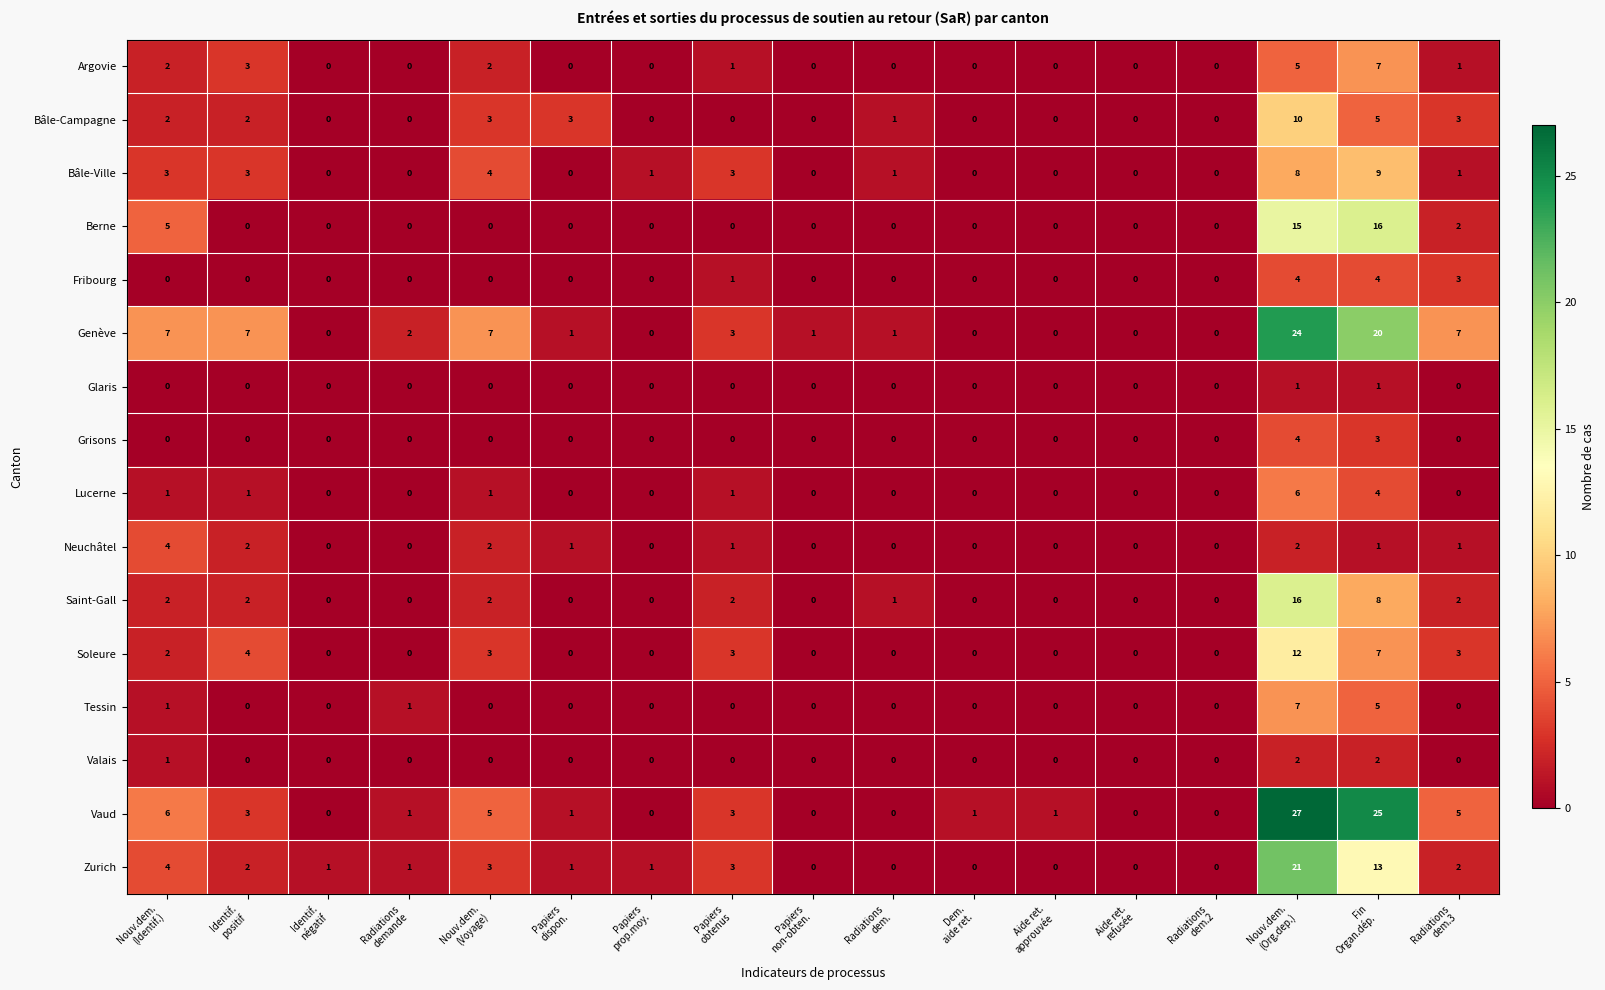

Which series has the largest total across all categories?

Genève